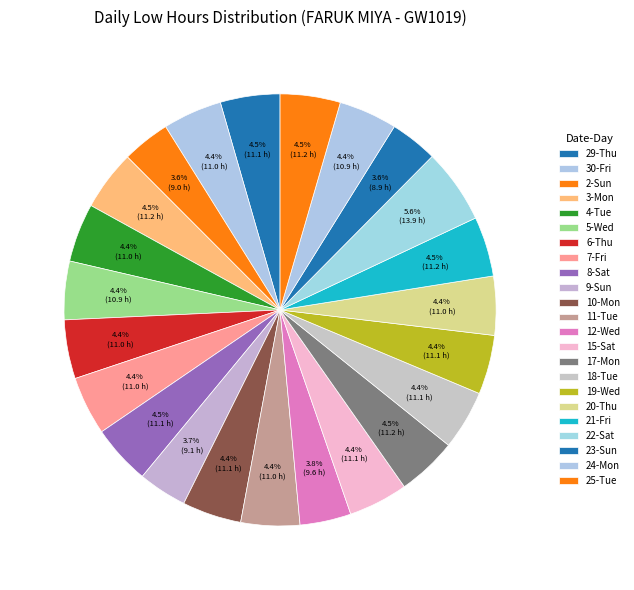

What is the change in value from 30-Fri to 21-Fri?

+0.1